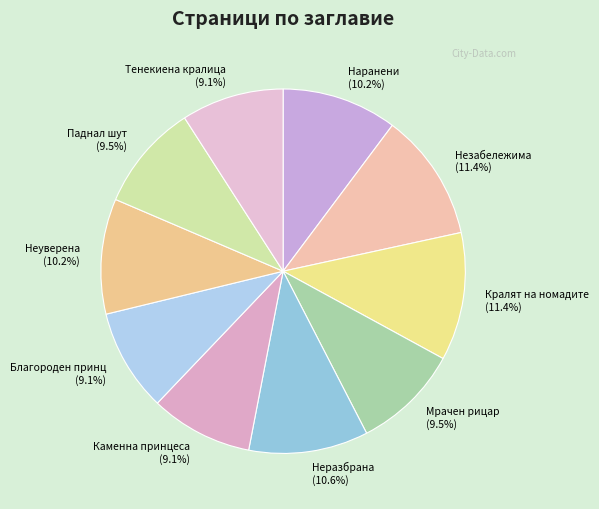

Is there a majority slice in this chart?

No